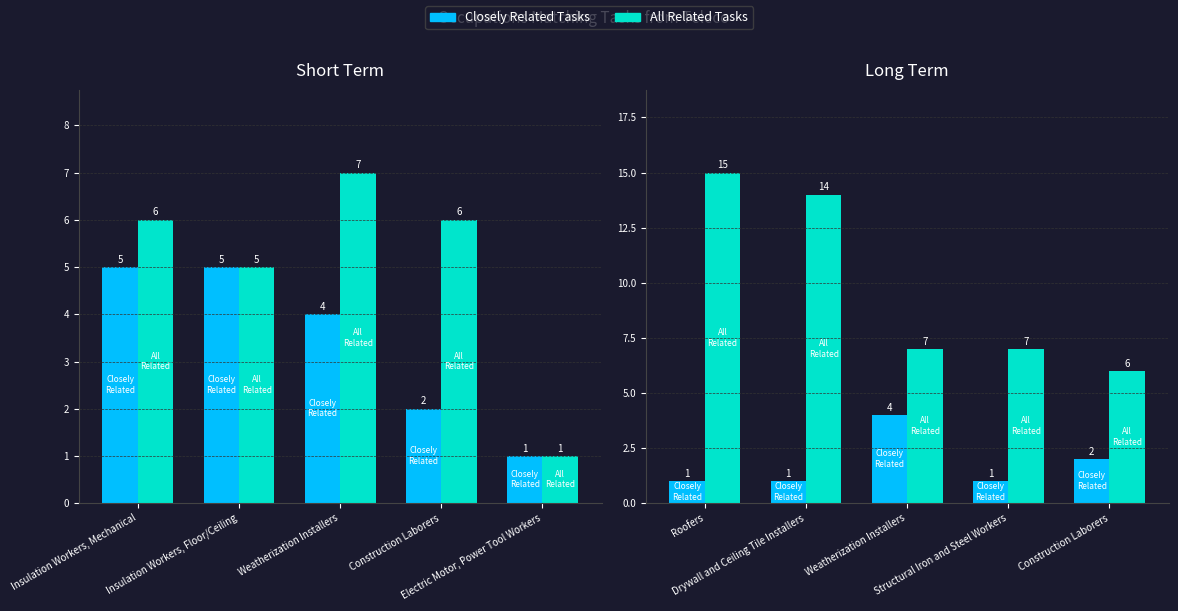

What is the value of the Closely Related Tasks bar at the 1st from the left?

1